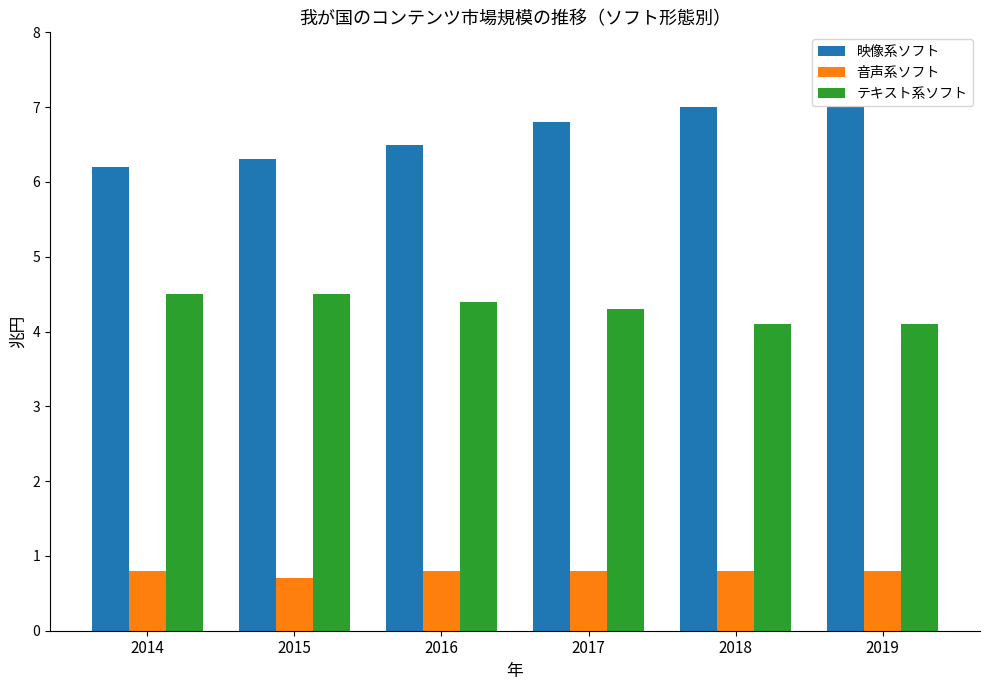

How many テキスト系ソフト values are between 4 and 5?

6